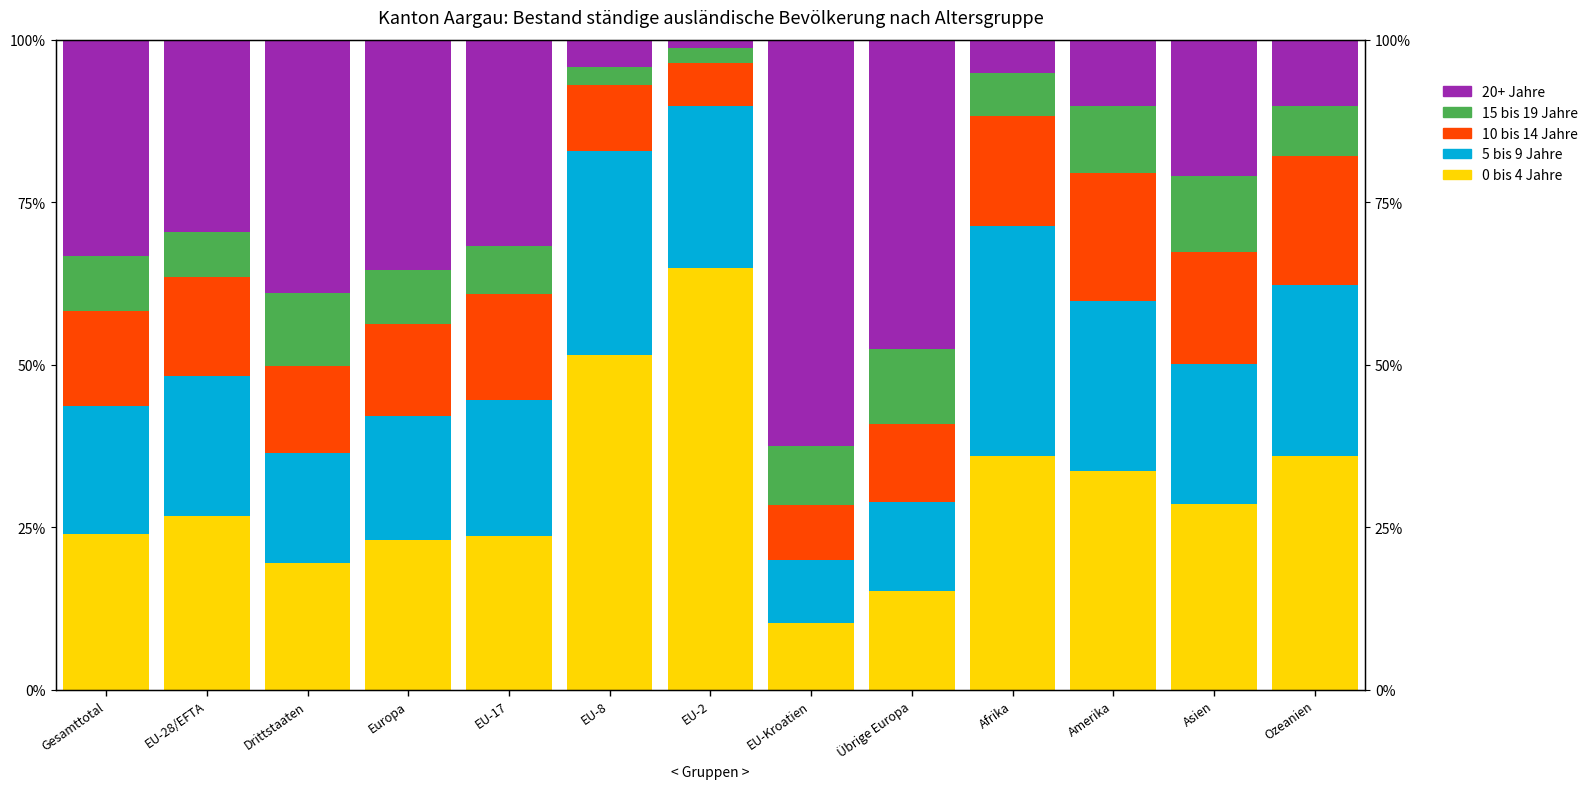

What is the maximum value shown in the chart?

64.9